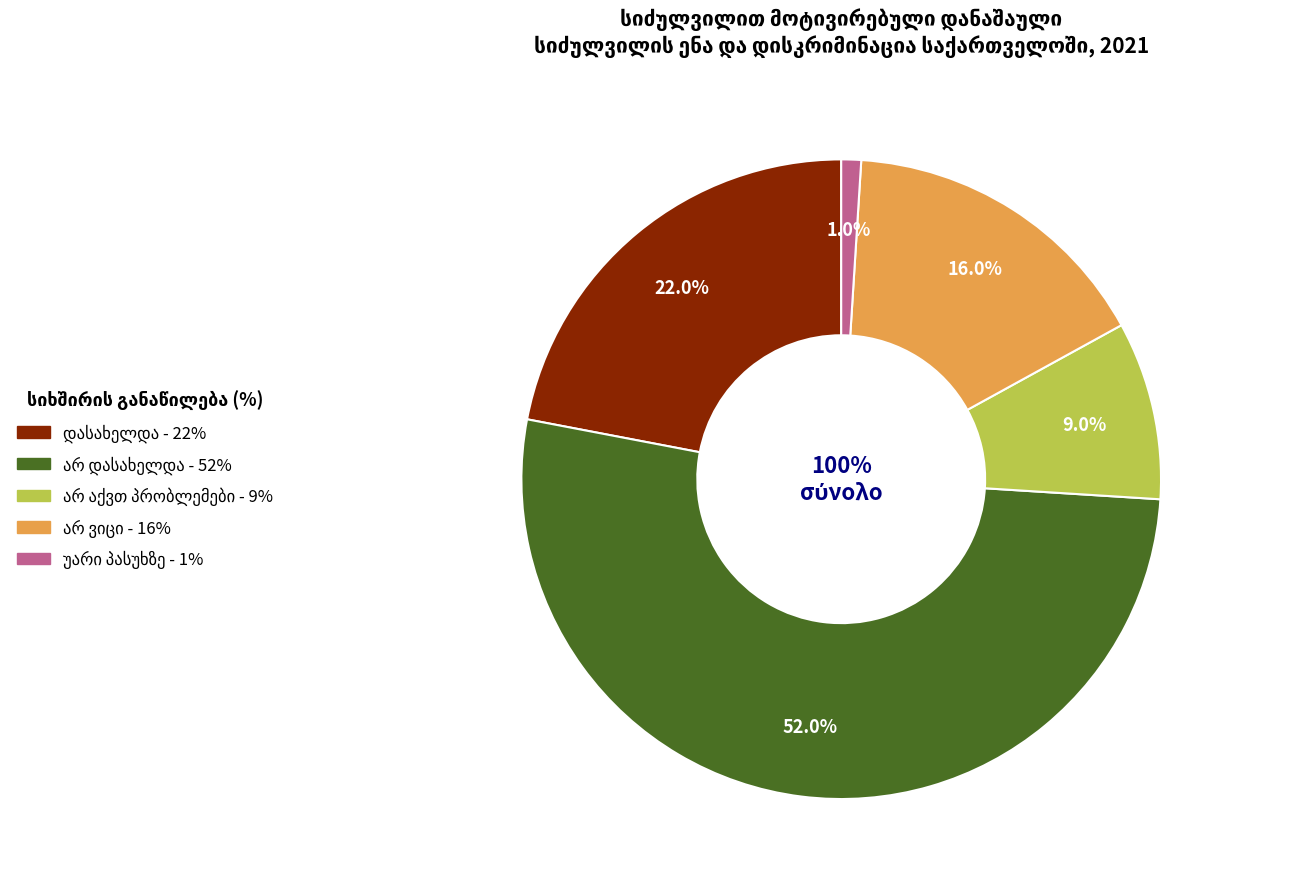

What is the smallest slice in the pie chart?

უარი პასუხზე